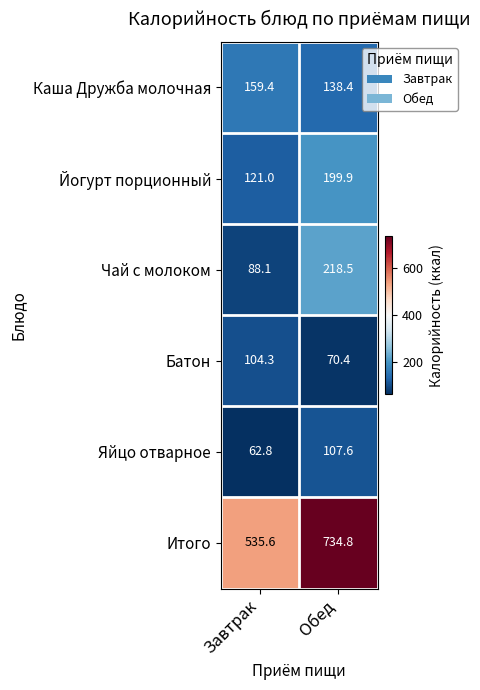

Is it true that Итого equals 734.8 at Обед?

True